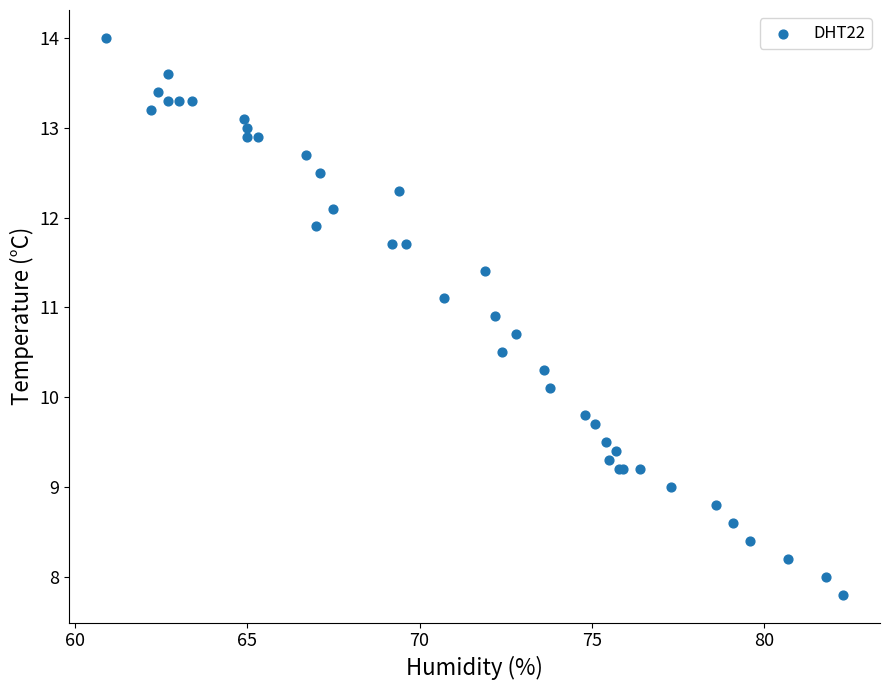

What Y value in the scatter plot is closest to 10?

10.1